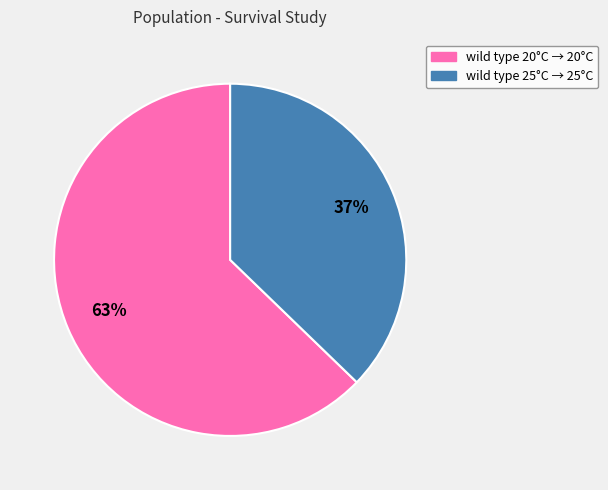

To the nearest percent, what is the combined percentage of wild type 25°C → 25°C and wild type 20°C → 20°C?

100%